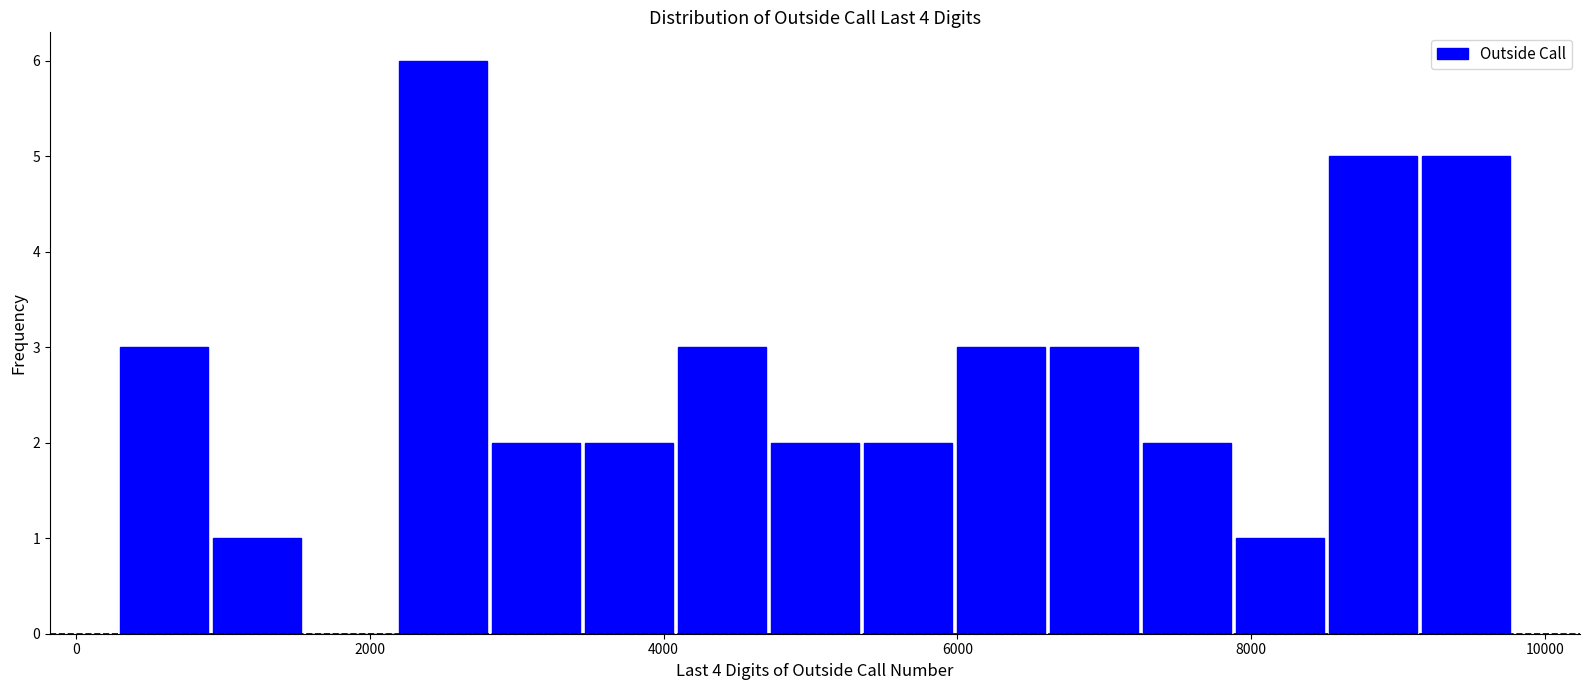

Around what value on the x-axis is the tallest bar? Give the approximate position of its centre, as read against the axis.

2400